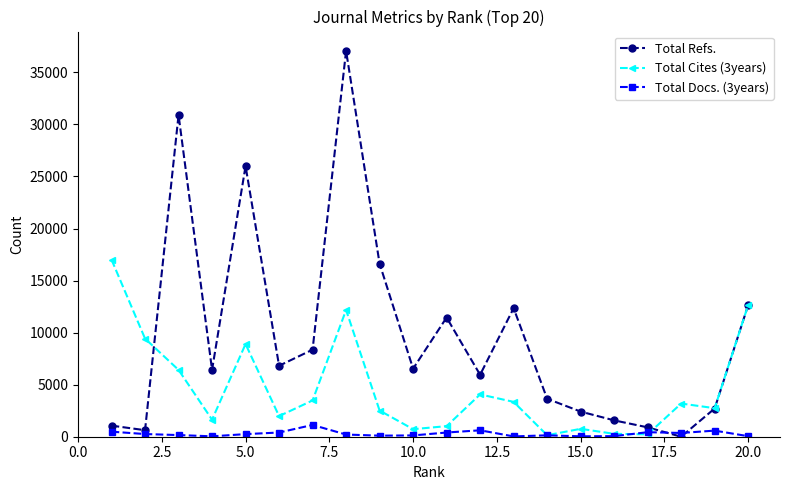

True or false: Total Cites (3years) has more than 2 points higher than both neighbors.

True